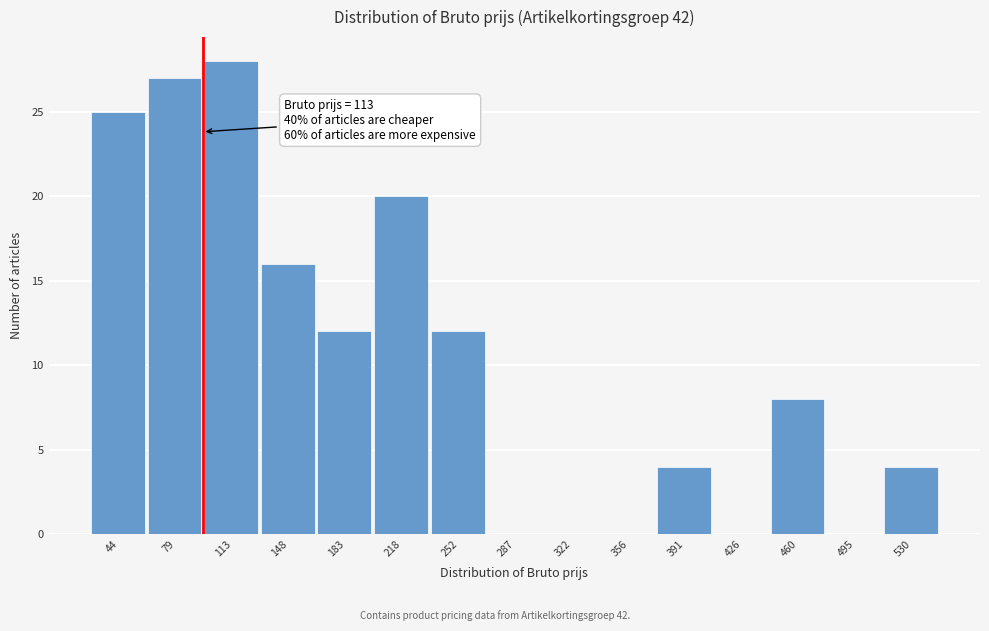

Reading left to right, list all the values displayed in this chart.

44=25	79=27	113=28	148=16	183=12	218=20	252=12	287=0	322=0	356=0	391=4	426=0	460=8	495=0	530=4